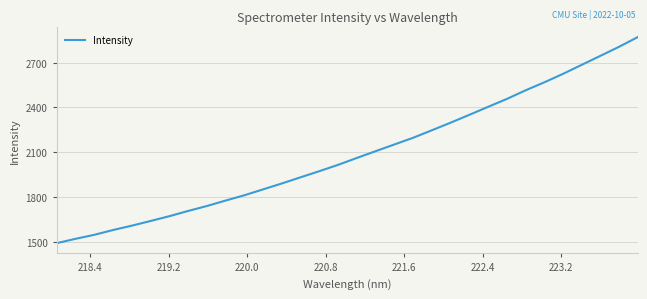

True or false: there are more than 1 points higher than both neighbors.

False